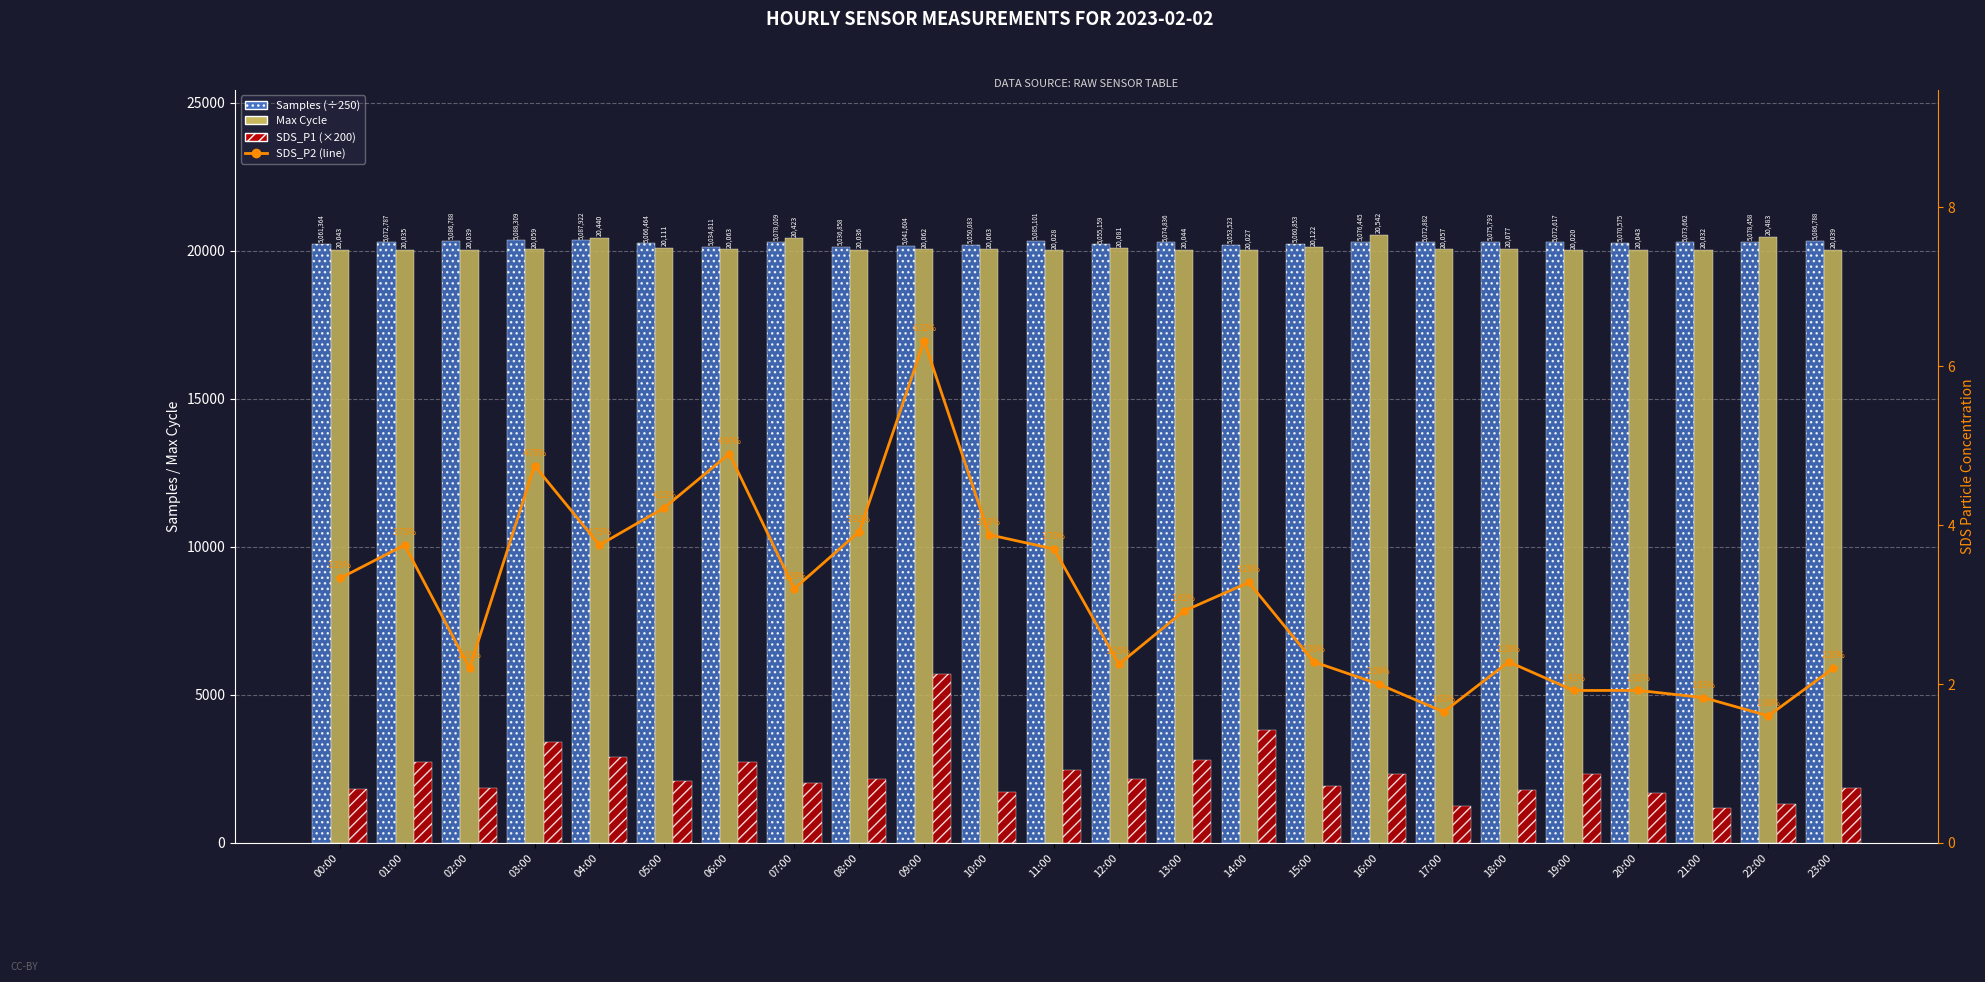

What is the sum of the SDS_P1 (×200) values at 11:00 and 17:00?

3712.0